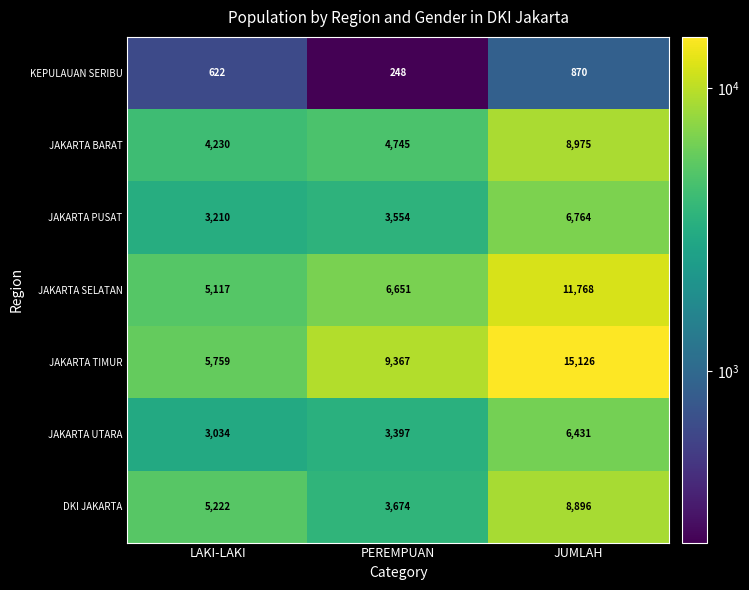

How many values in the JAKARTA UTARA series are below 3397?

1